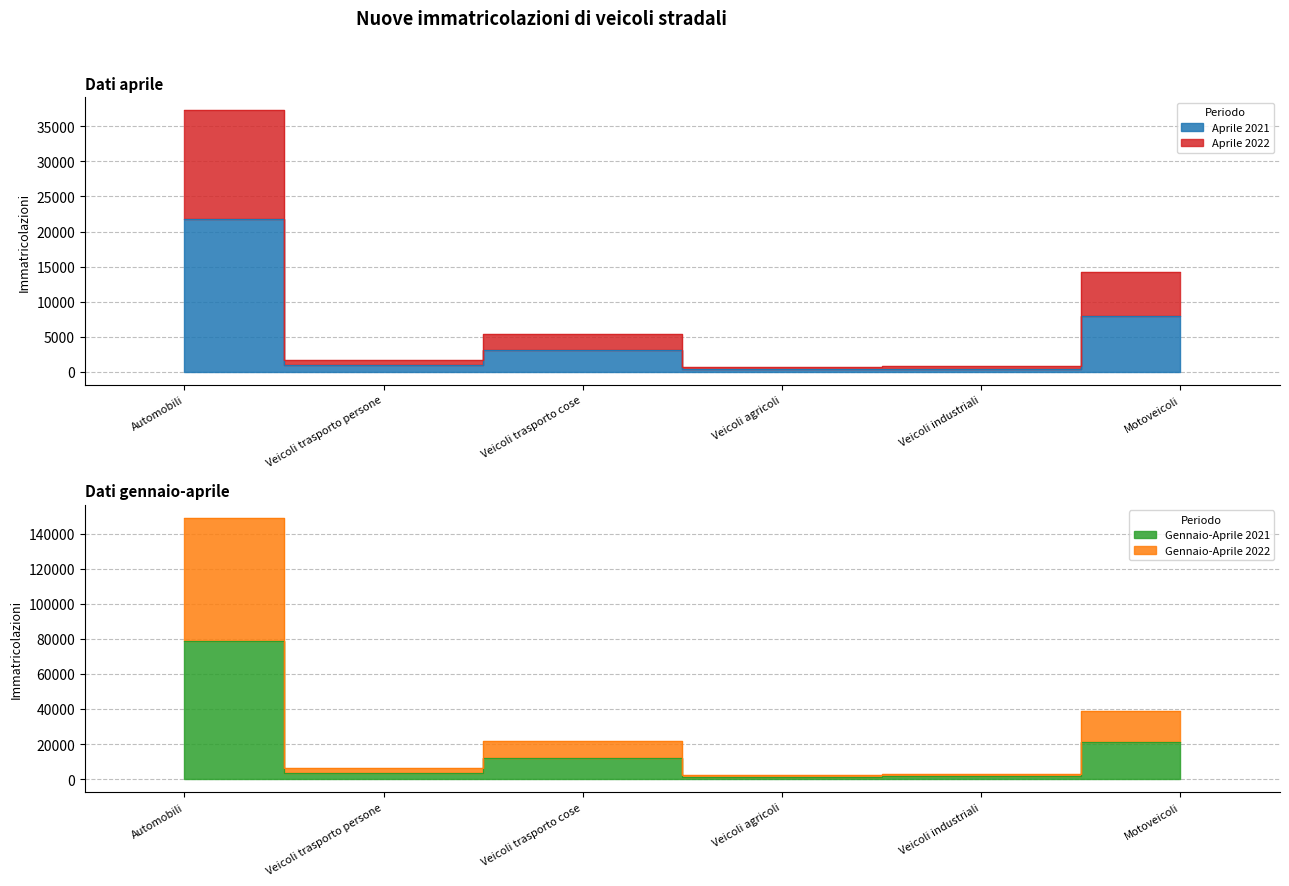

Reading left to right, transcribe all the data shown in this chart.

Aprile 2021: 21810	962	3104	381	422	7983
Aprile 2022: 37285	1701	5366	642	780	14249
Gennaio-Aprile 2021: 78851	3284	11939	1334	1605	21402
Gennaio-Aprile 2022: 148918	6330	21735	2324	3068	39019